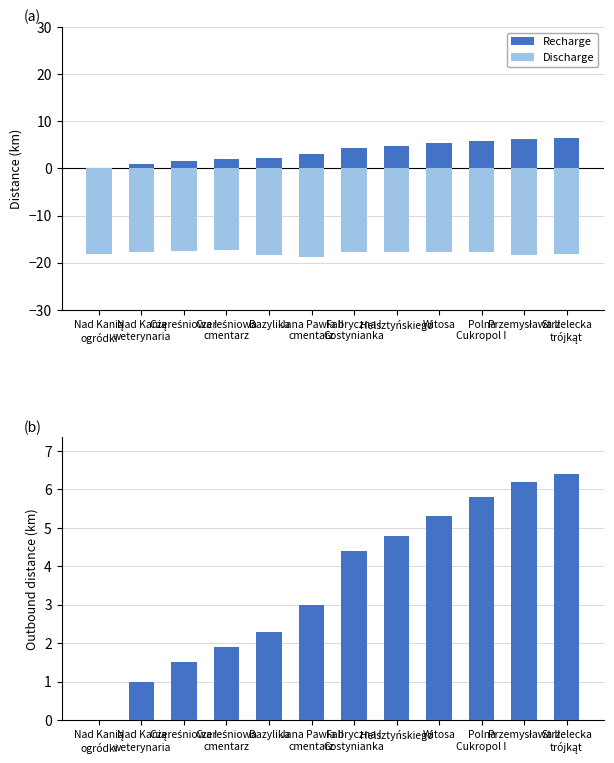

Reading right to left, extract all data points from this chart.

Recharge: 6.4	6.2	5.8	5.3	4.8	4.4	3.0	2.3	1.9	1.5	1.0	0.0
Discharge: -18.1	-18.3	-17.7	-17.7	-17.8	-17.8	-18.7	-18.4	-17.4	-17.6	-17.8	-18.2
Outbound km: 6.4	6.2	5.8	5.3	4.8	4.4	3.0	2.3	1.9	1.5	1.0	0.0